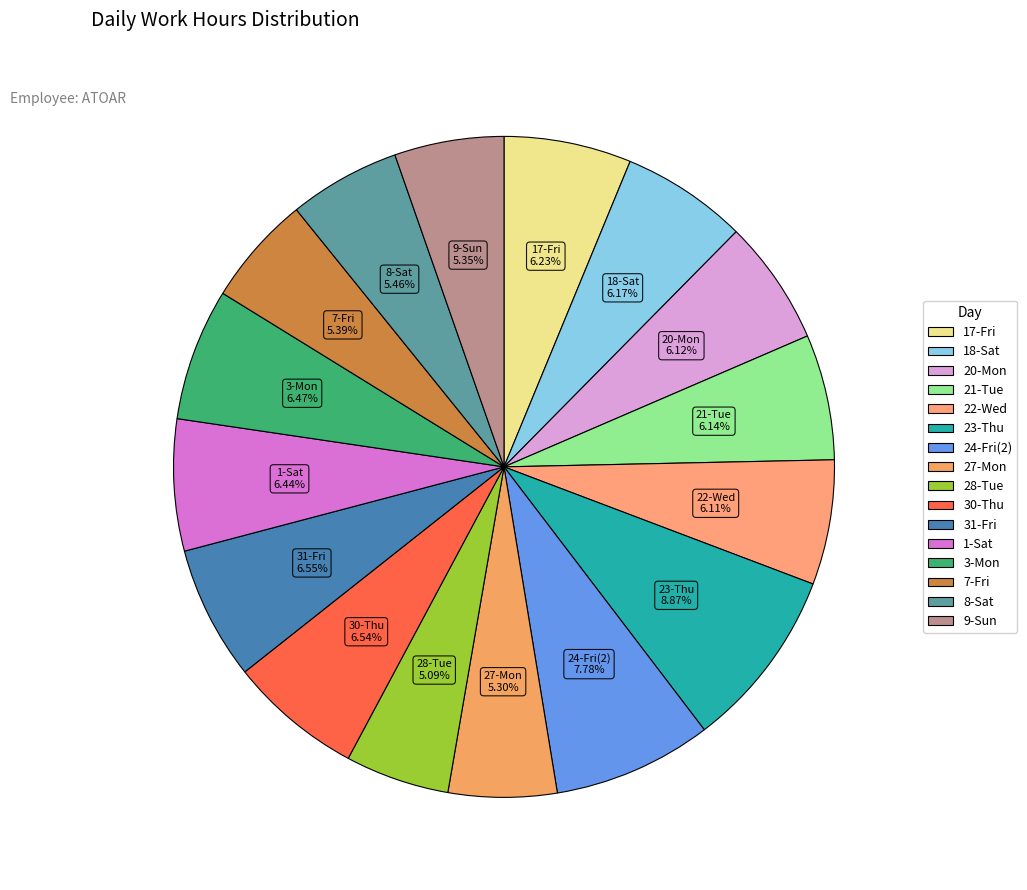

Count the number of slices in the pie.

16